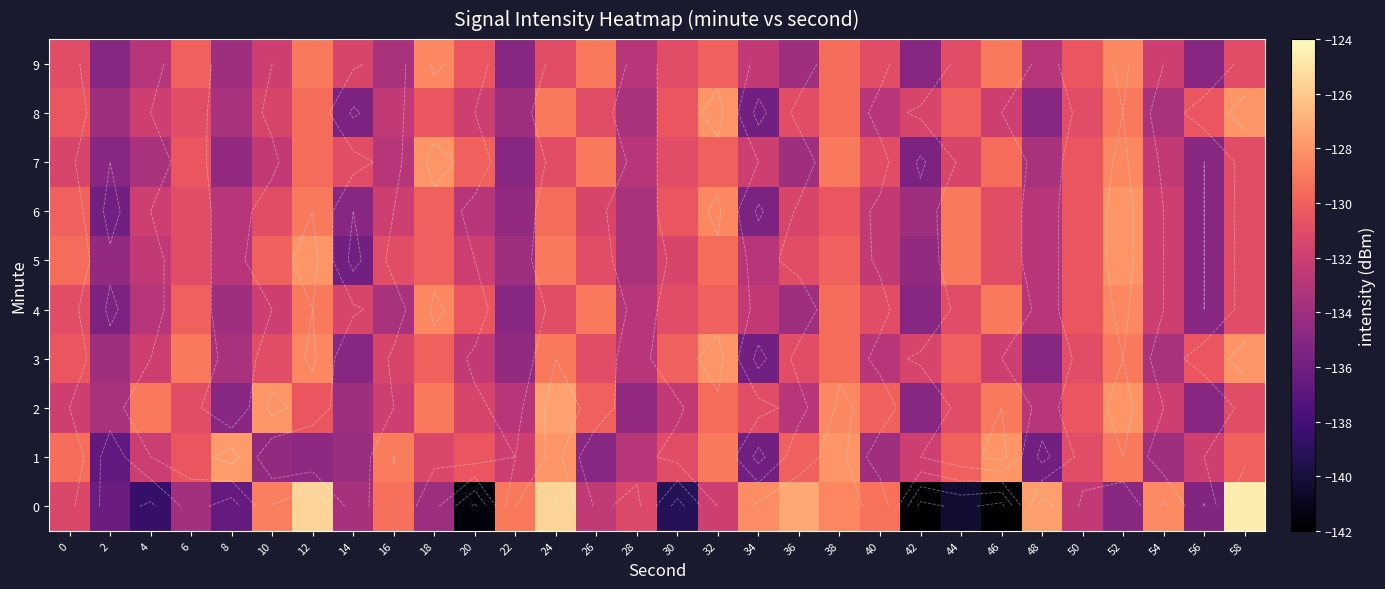

List the labels in order of 7 value, smallest first.

42, 2, 22, 56, 8, 36, 4, 48, 16, 28, 10, 54, 34, 0, 44, 14, 24, 30, 40, 58, 6, 50, 20, 32, 12, 46, 26, 38, 52, 18